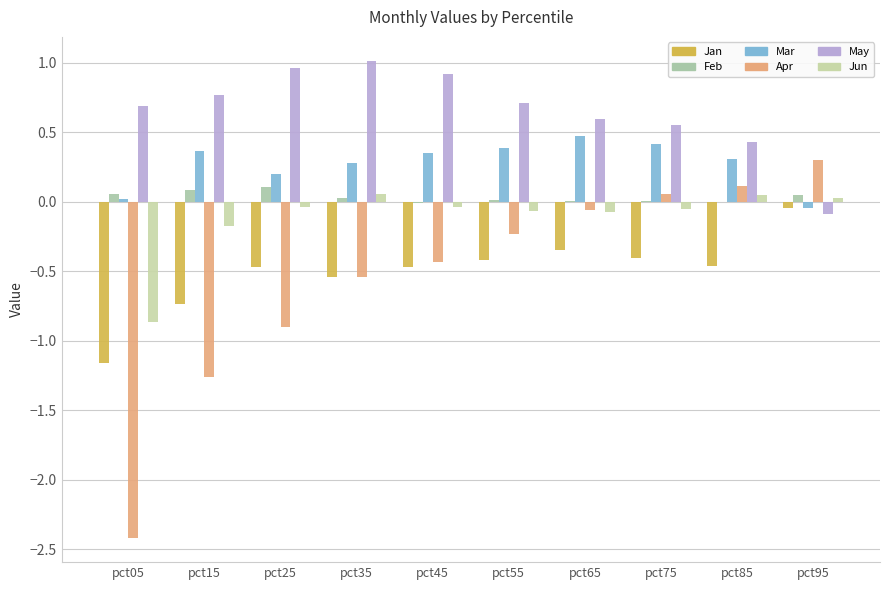

How many distinct data groups are displayed?

6